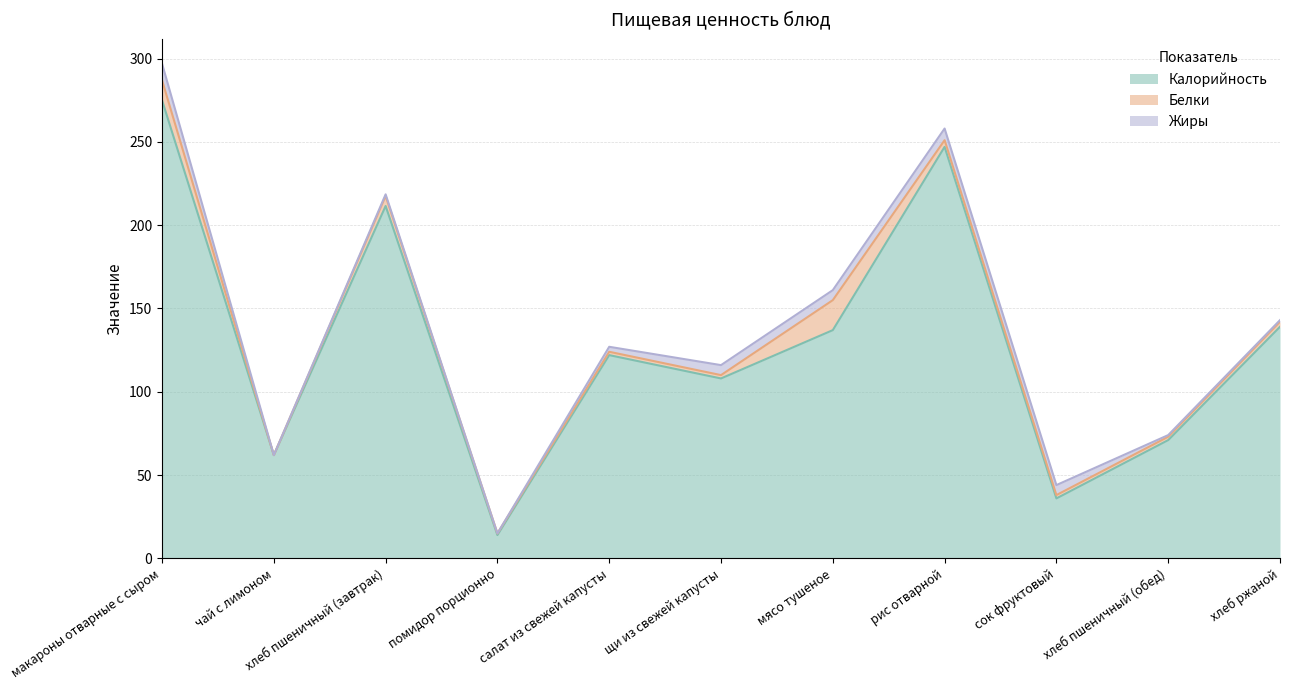

Does the chart have visible grid lines?

Yes